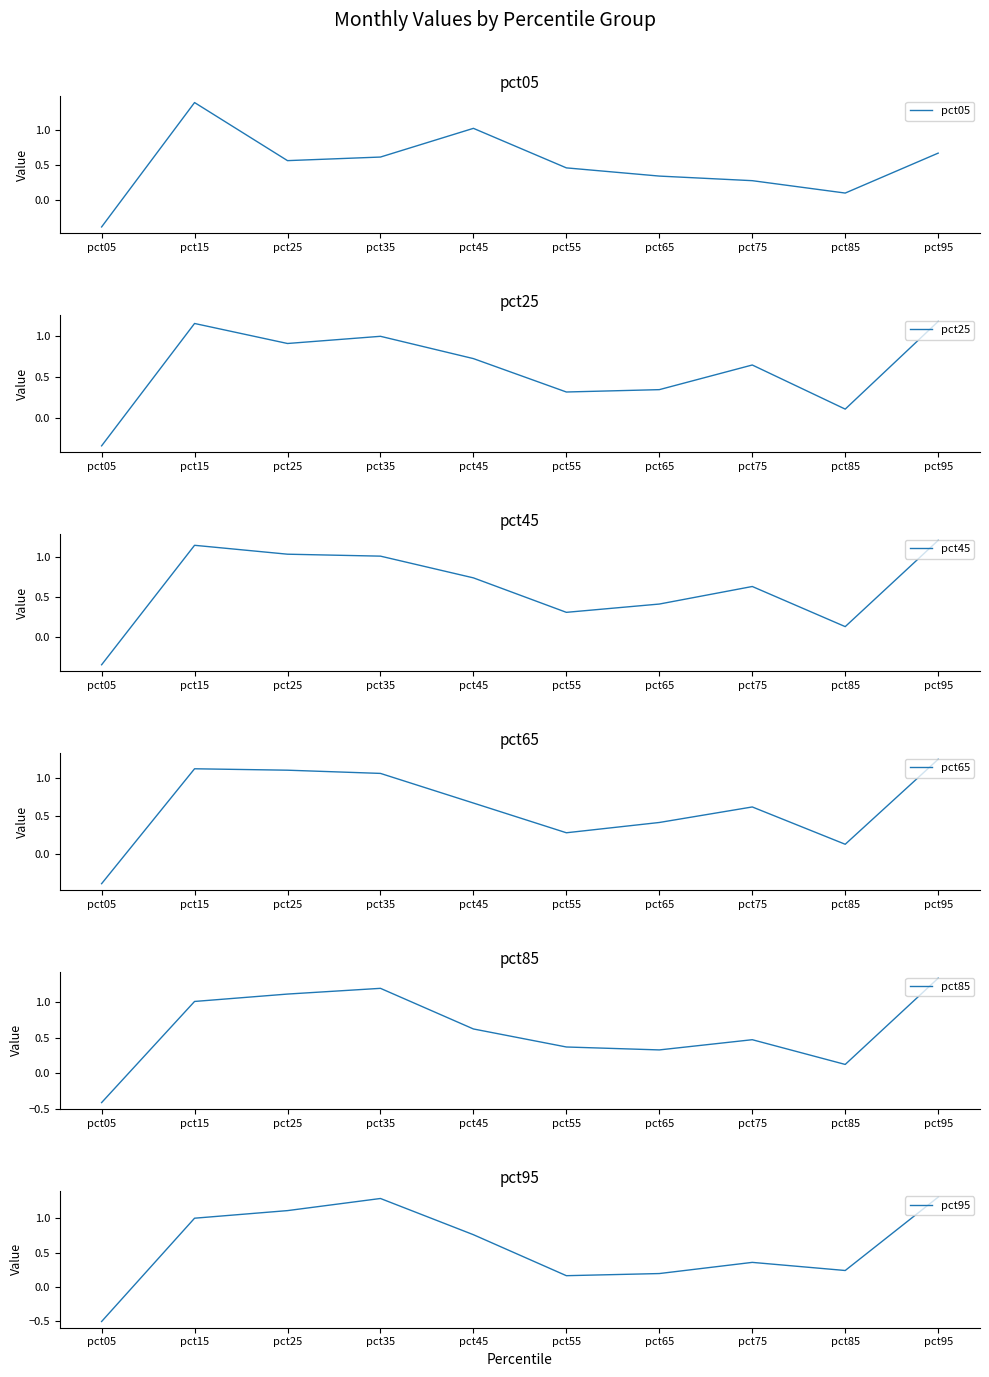

How many lines are shown in the chart?

6